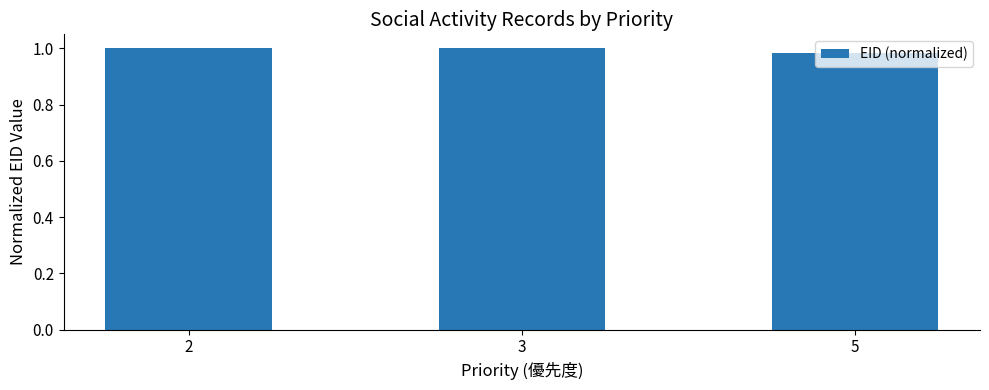

What is the sum of the values at 5 and 2?

2.0